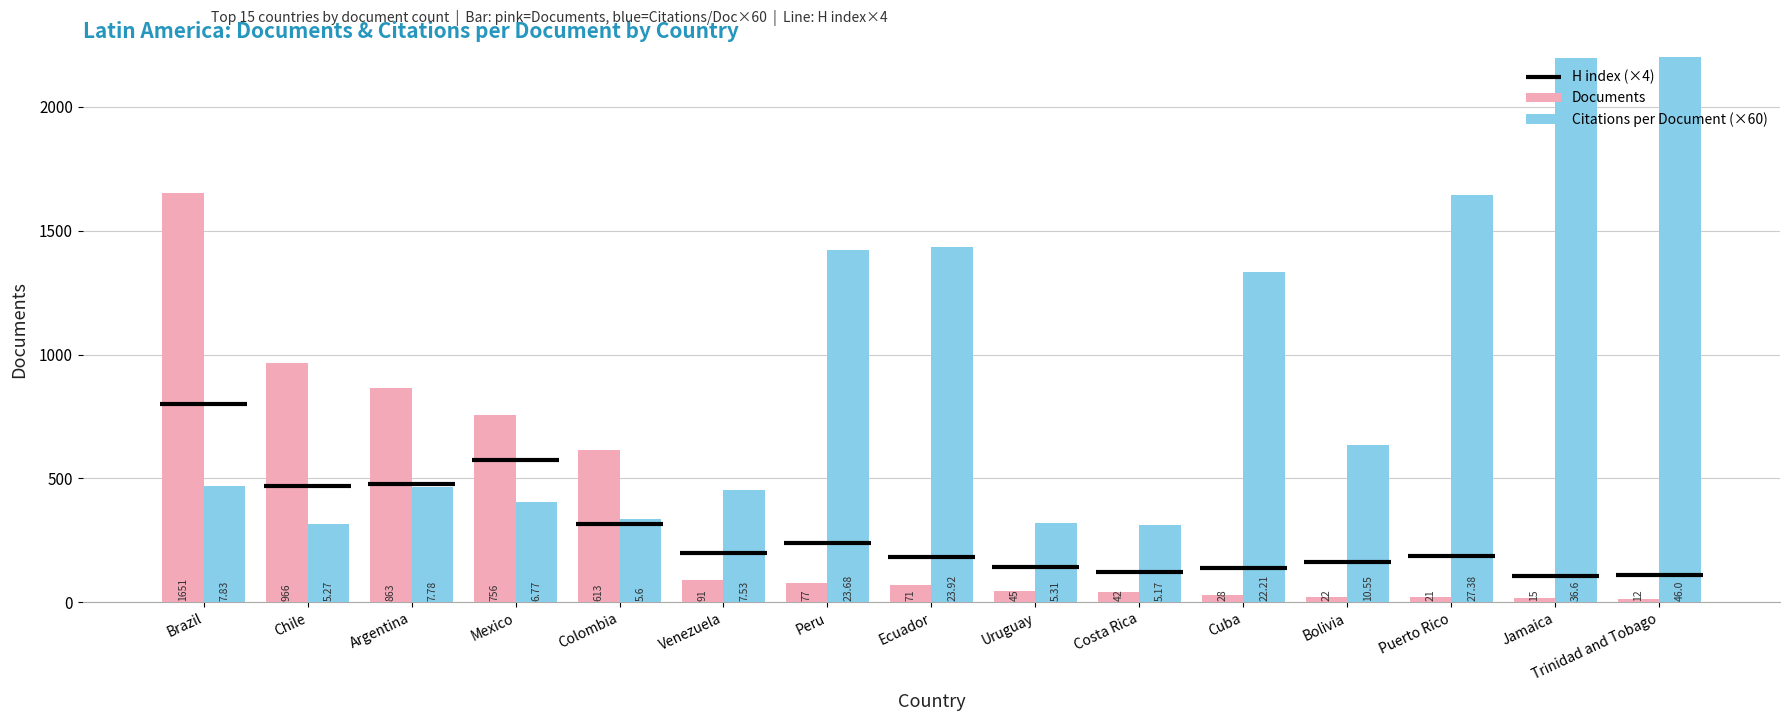

At which label does Citations per document first exceed 469?

Brazil